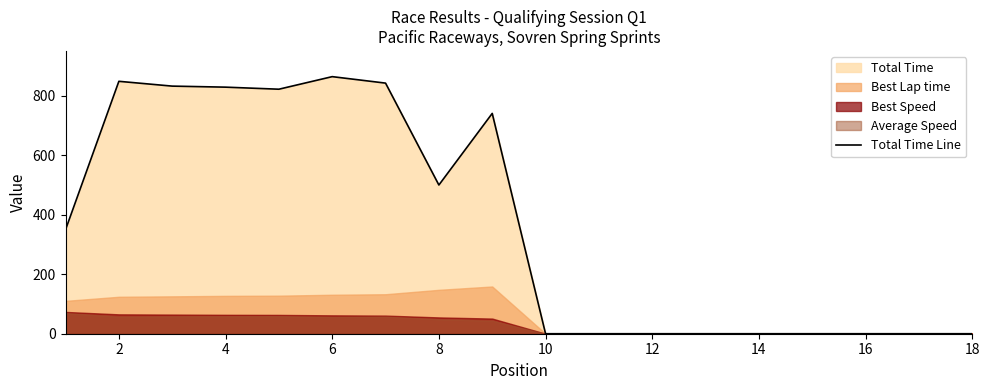

What is the maximum value for Total Time Line?

864.5